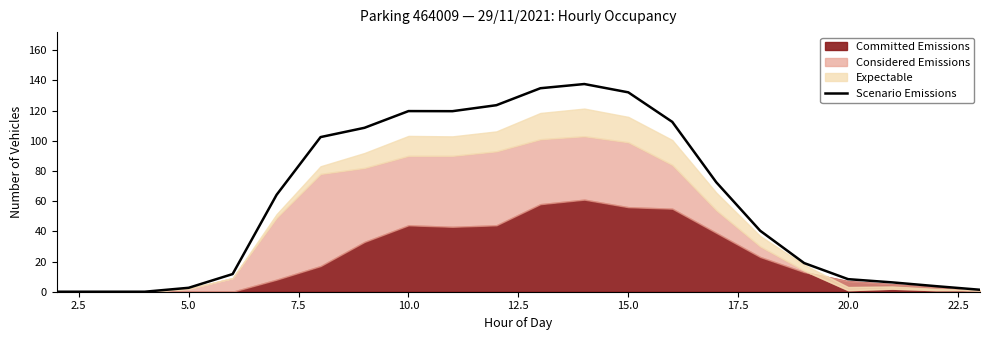

What is the highest value of the Scenario Emissions series?

137.6